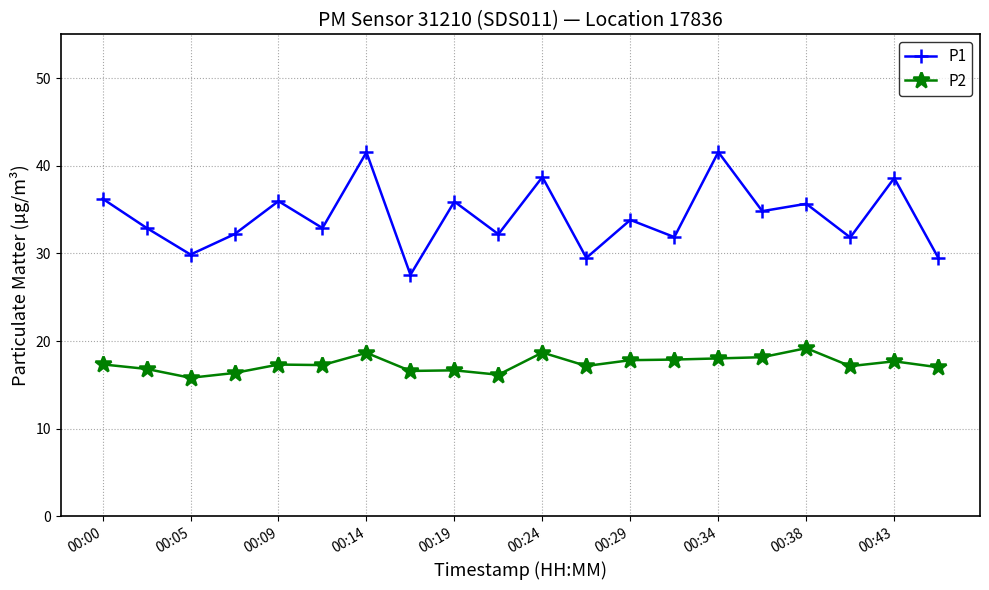

How many series are shown in this chart?

2